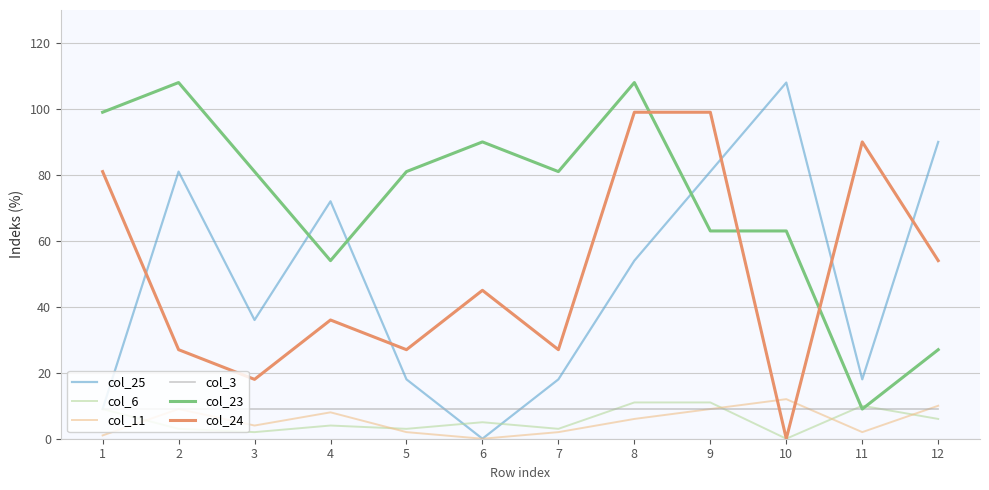

Count the number of data series in this chart.

6